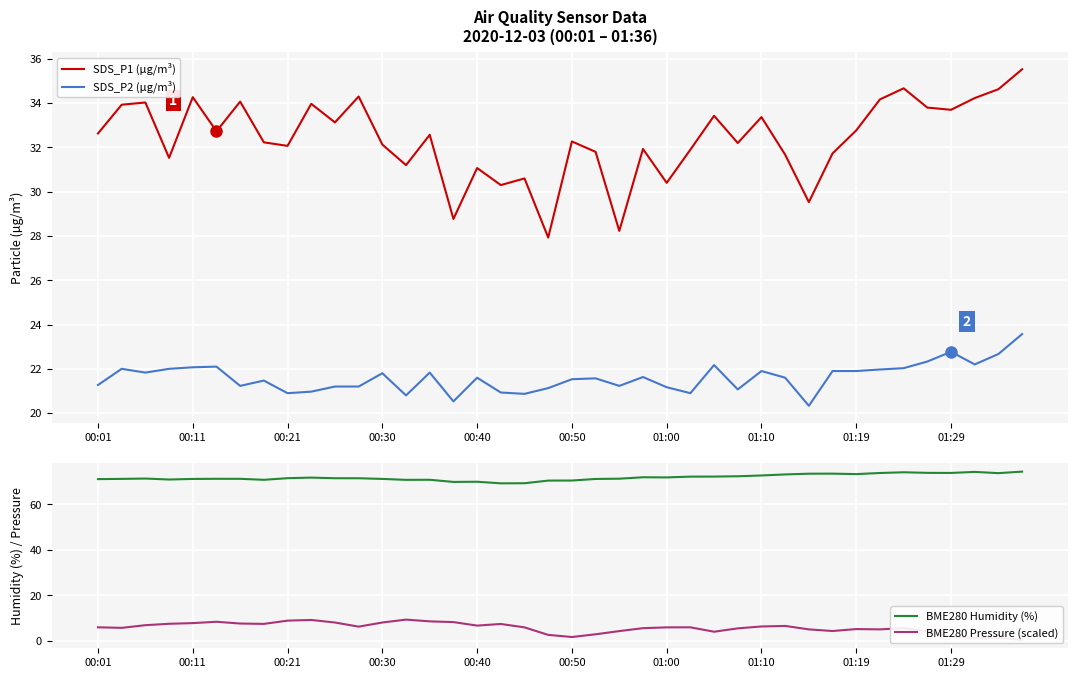

Is the value of SDS_P2 (µg/m³) at 00:50 greater than the value of SDS_P1 (µg/m³) at 00:40?

No